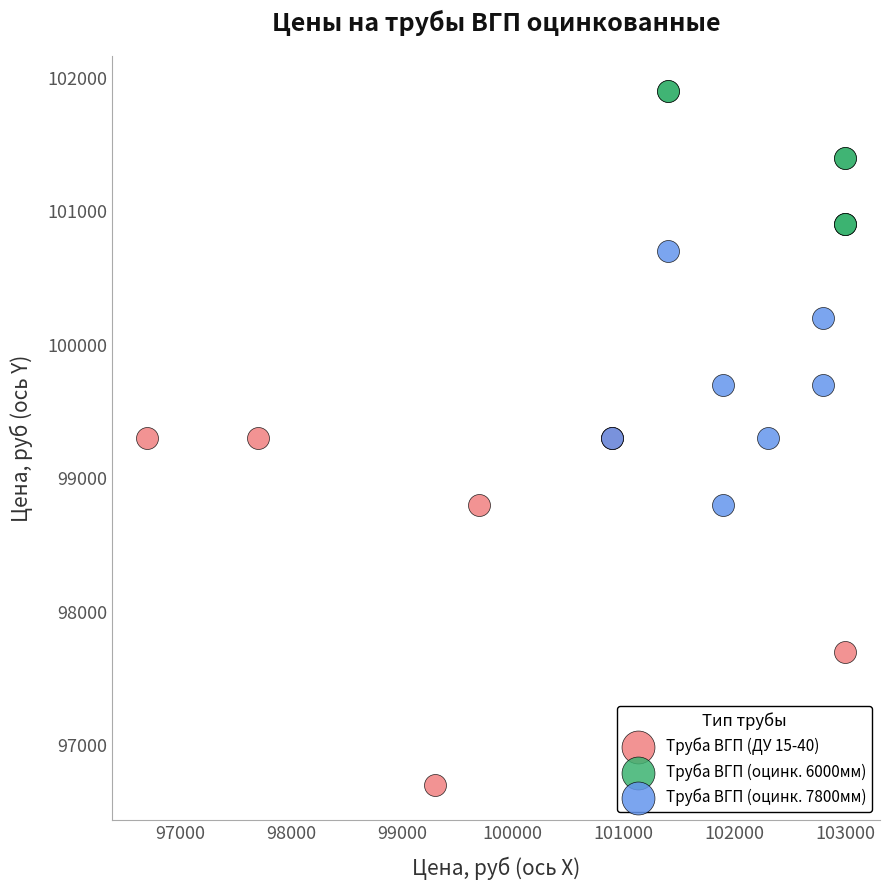

Which series has the largest Y range (max minus min)?

Труба ВГП (ДУ 15-40)